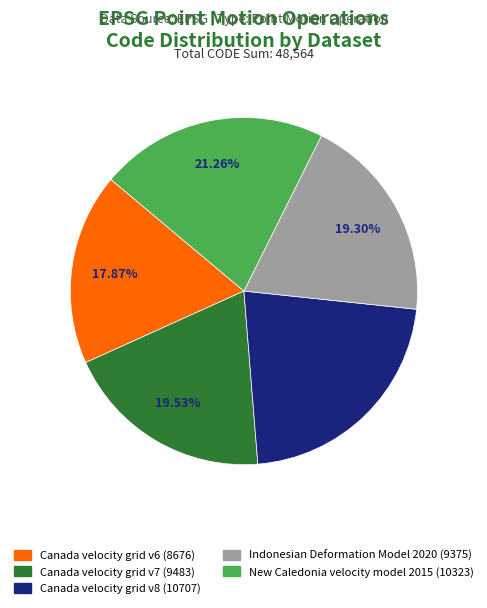

Count the number of slices in the pie.

5